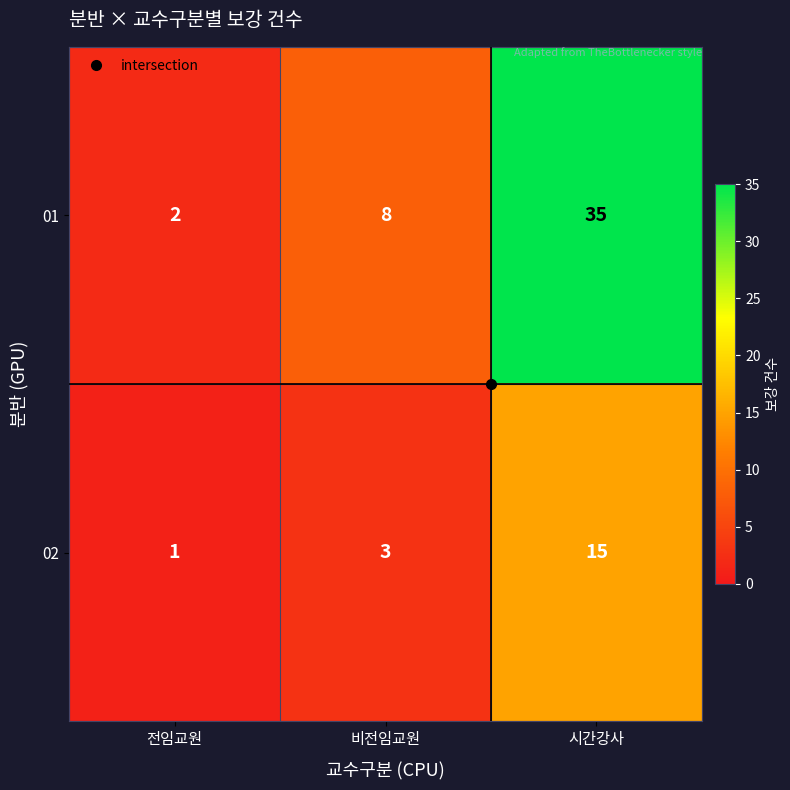

At how many categories does at least one series exceed 20?

1